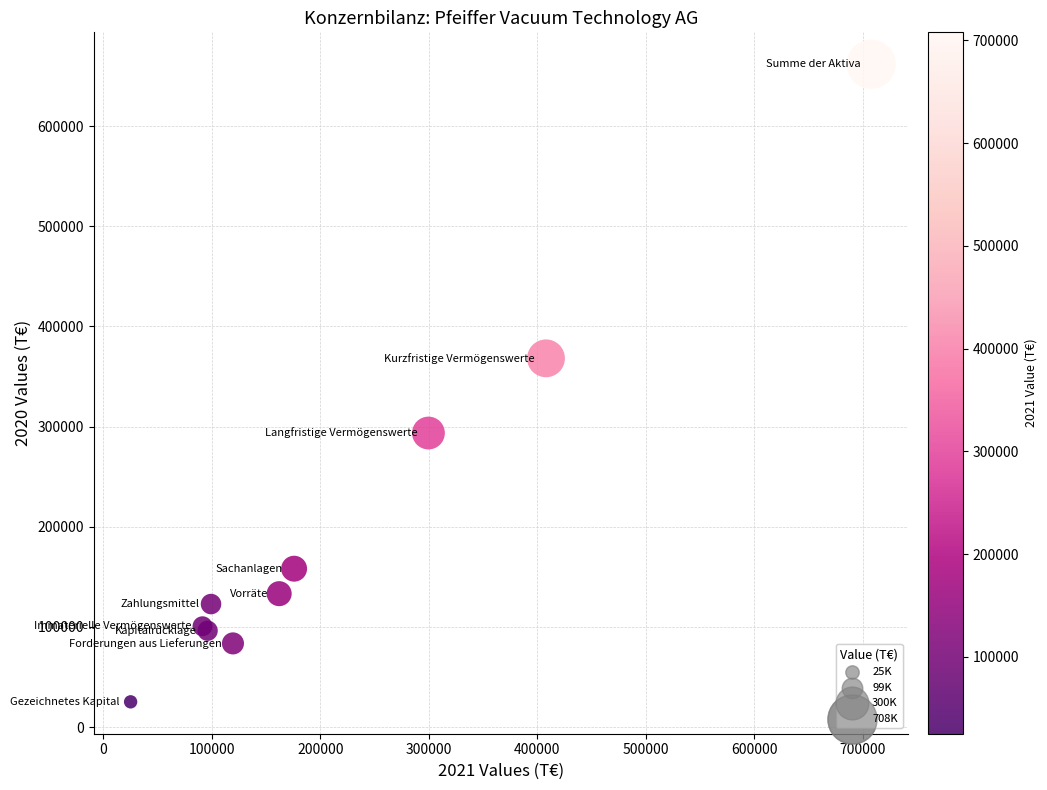

What Y value in the scatter plot is closest to 343553?

368209